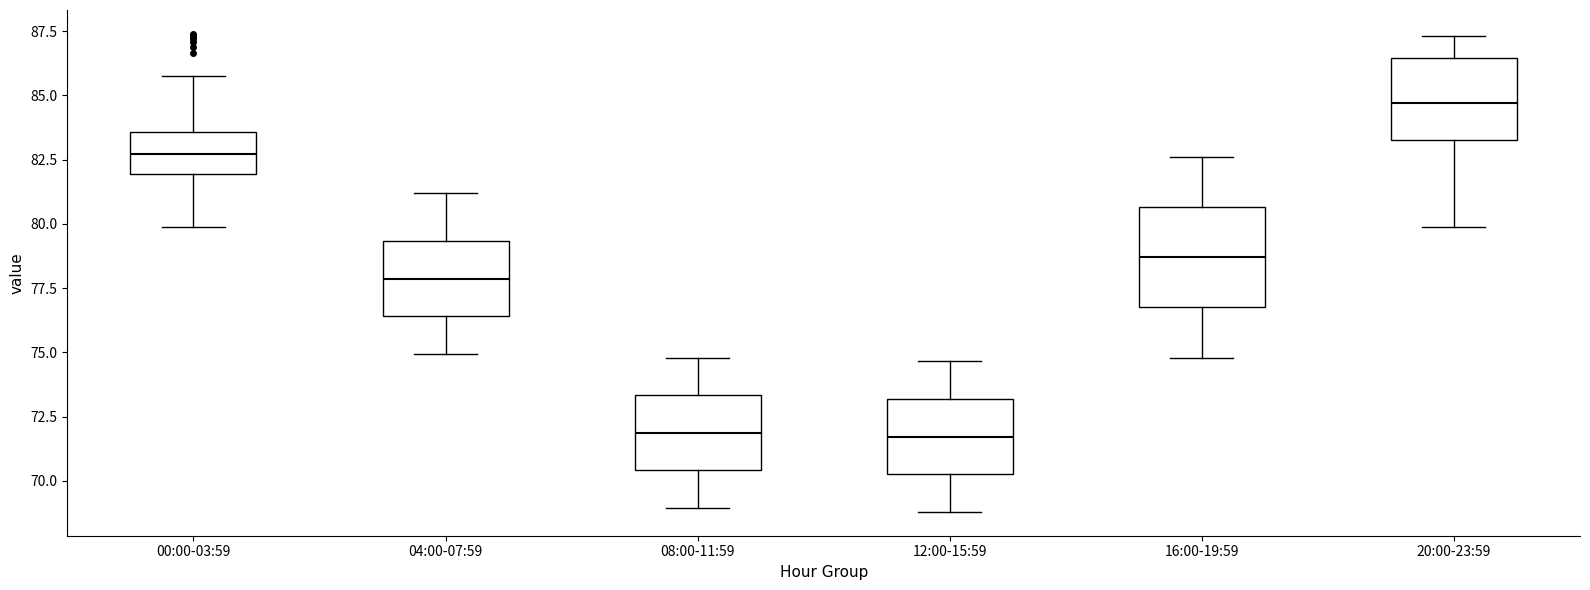

Reading left to right, transcribe this box plot: for each box, give where its median line is, the range the box spans, and where its two whiskers end, as read against the y-axis. The values are not printed on the chart, so give them approximately, as read against the axis.

00:00-03:59: median 82.5, box 82.0 to 83.5, whiskers 80.0 to 86.0
04:00-07:59: median 78.0, box 76.5 to 79.5, whiskers 75.0 to 81.0
08:00-11:59: median 72.0, box 70.5 to 73.5, whiskers 69.0 to 75.0
12:00-15:59: median 71.5, box 70.5 to 73.0, whiskers 69.0 to 74.5
16:00-19:59: median 78.5, box 77.0 to 80.5, whiskers 75.0 to 82.5
20:00-23:59: median 84.5, box 83.0 to 86.5, whiskers 80.0 to 87.5